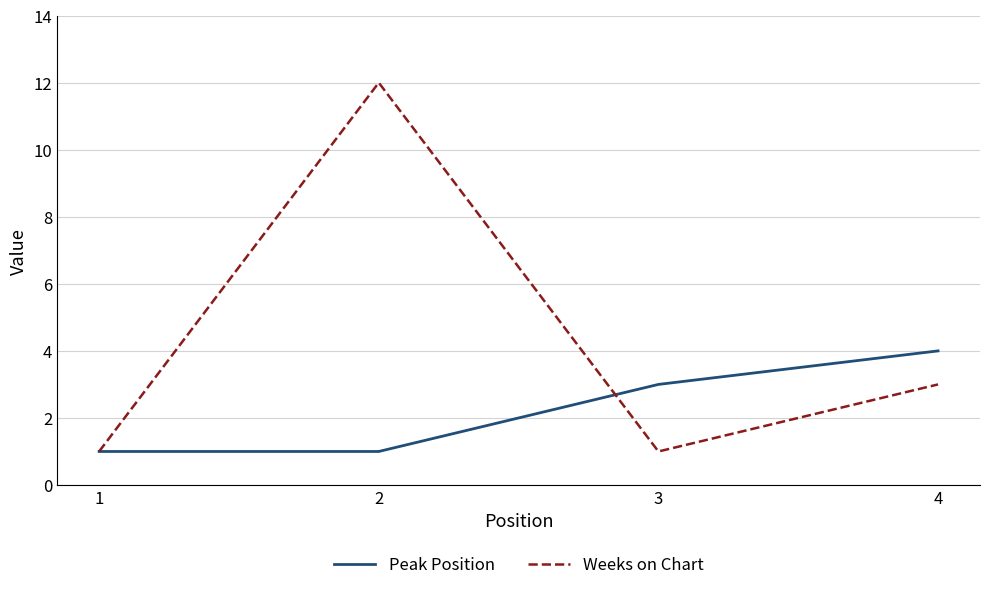

True or false: Weeks on Chart has more than 0 interior local peaks.

True